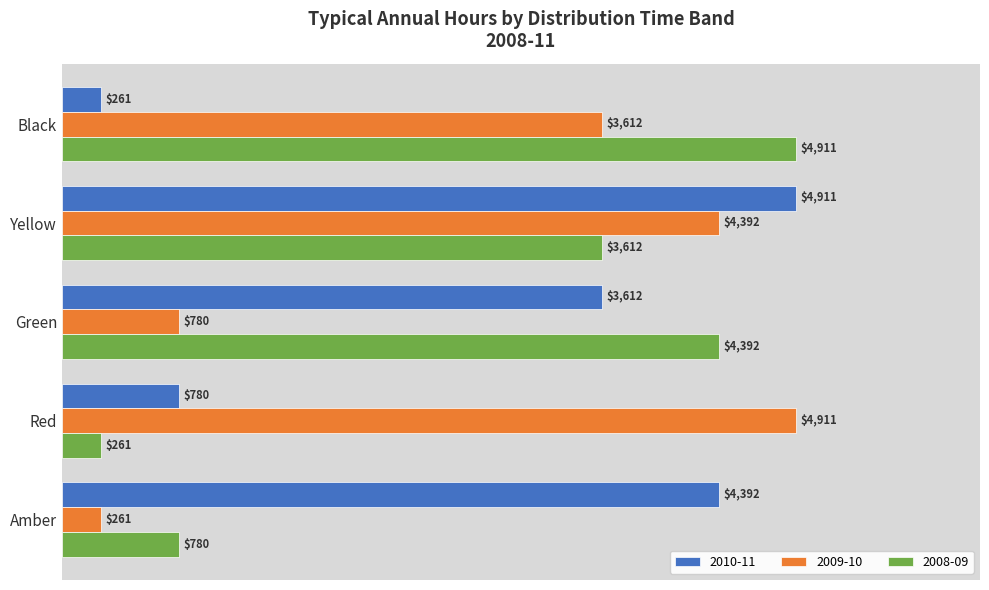

At Green, list the series in order from smallest to largest.

2009-10, 2010-11, 2008-09